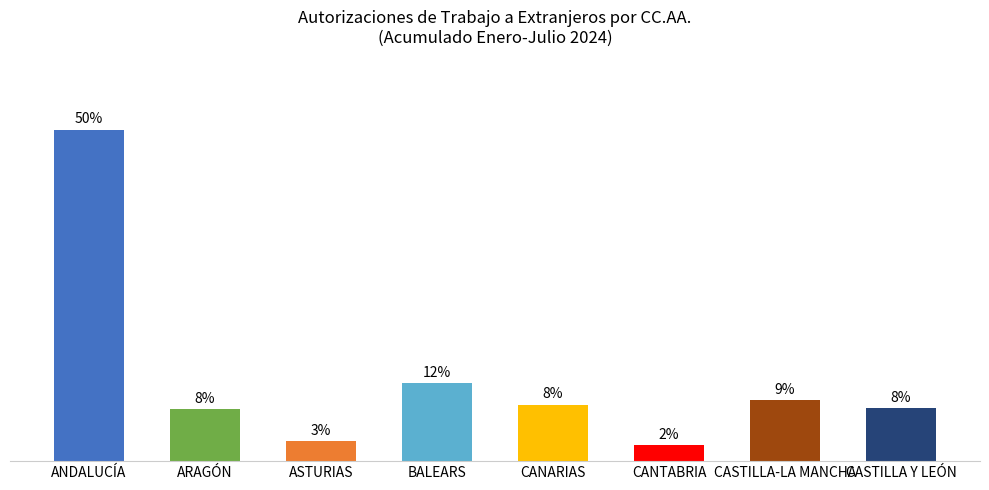

At which label is the value closest to 13208?

BALEARS